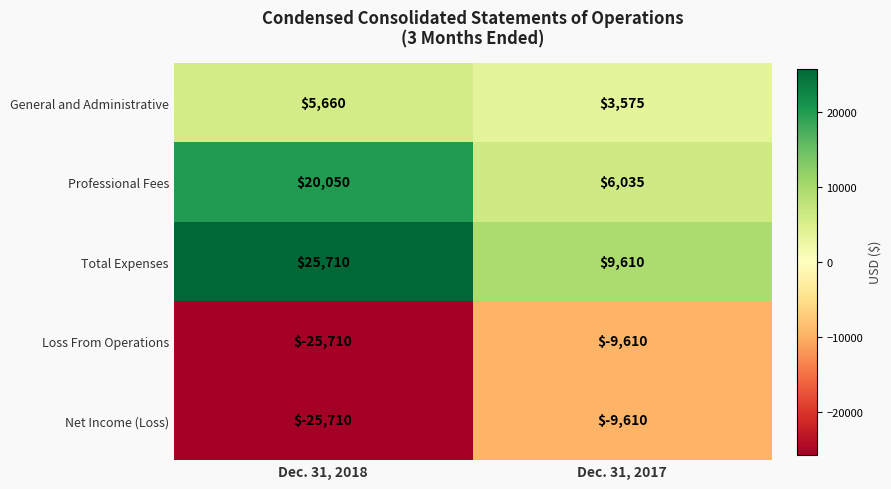

List the labels in order of Loss From Operations value, smallest first.

Dec. 31, 2018, Dec. 31, 2017